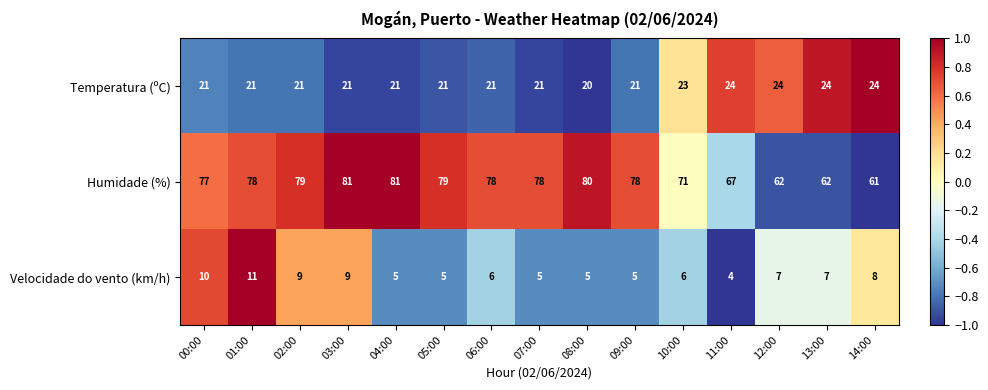

How many series are shown in this chart?

3